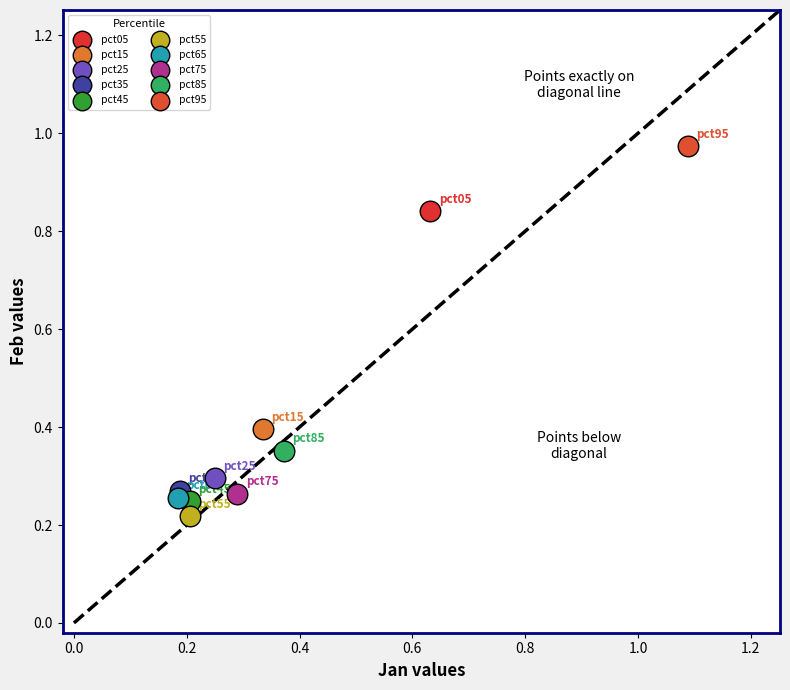

Which series contains the lowest Y value?

pct55